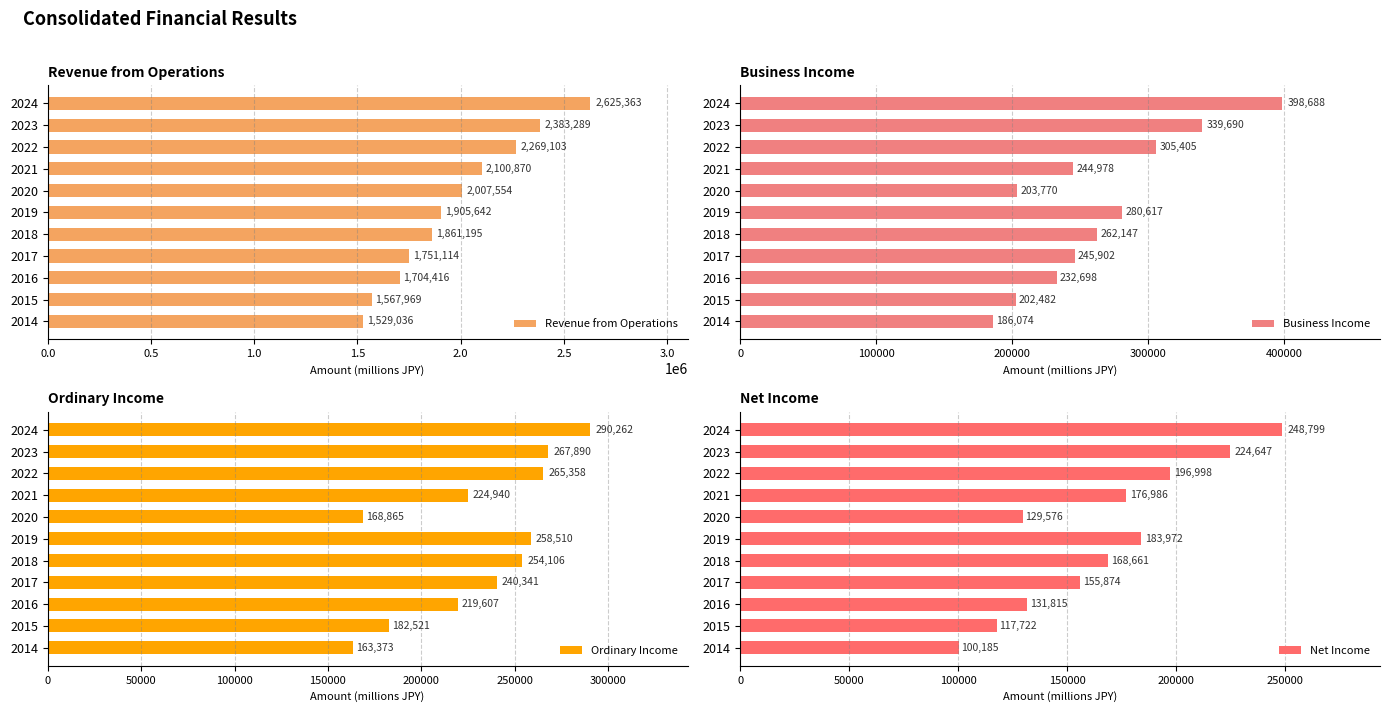

What is the average value of the Ordinary Income series?

230525